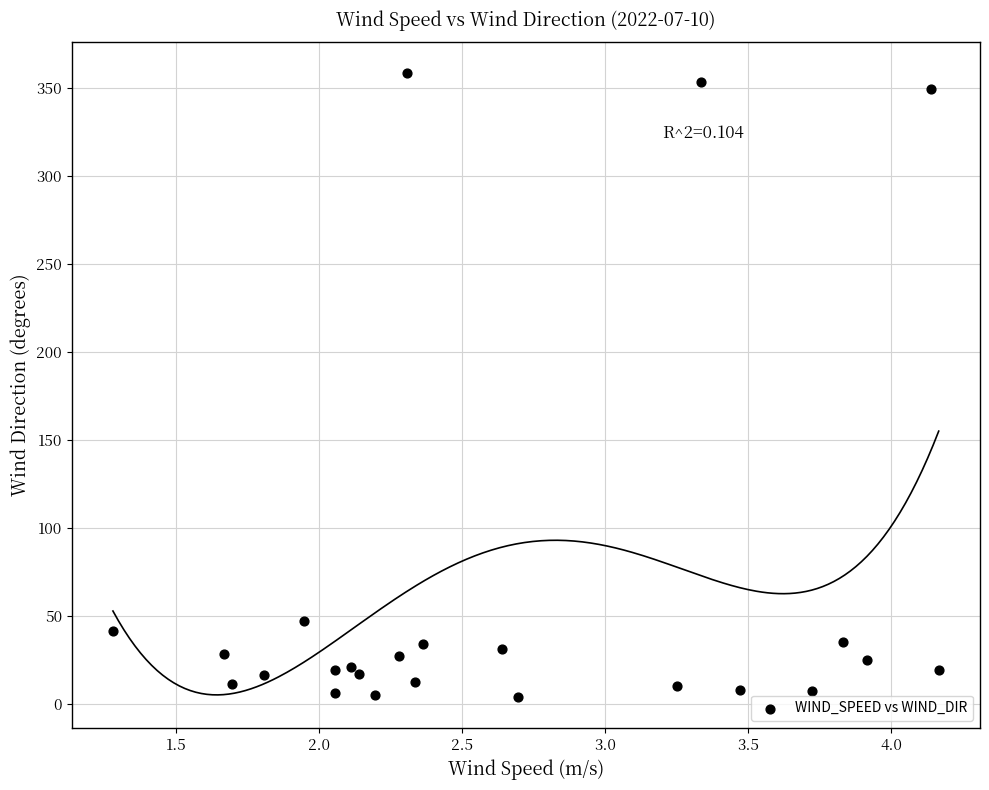

What Y value in the scatter plot is closest to 181?

47